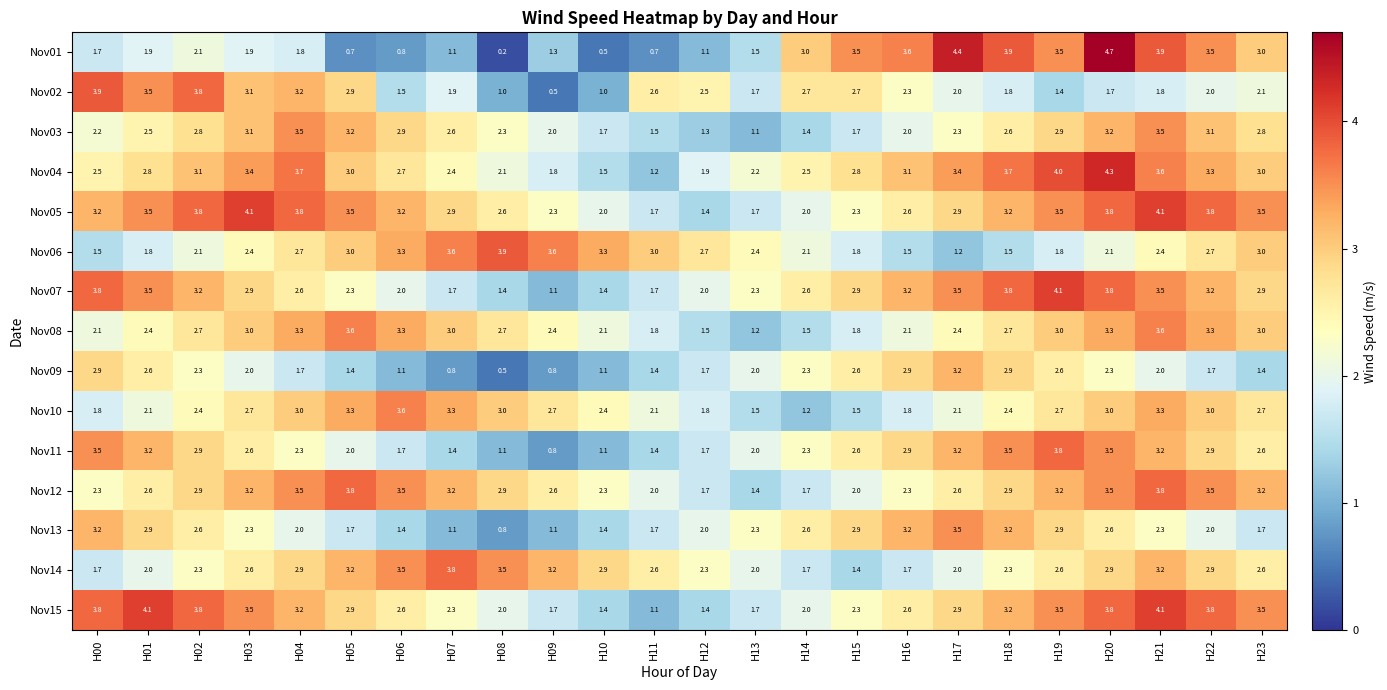

What is the average value of the Nov13 series?

2.2